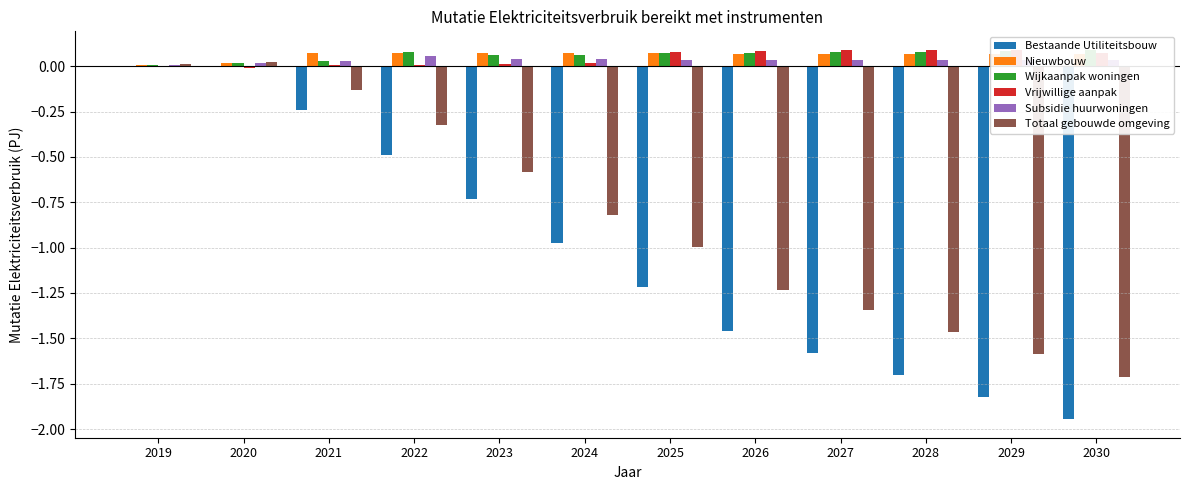

Which label corresponds to the largest value in the chart?

2027